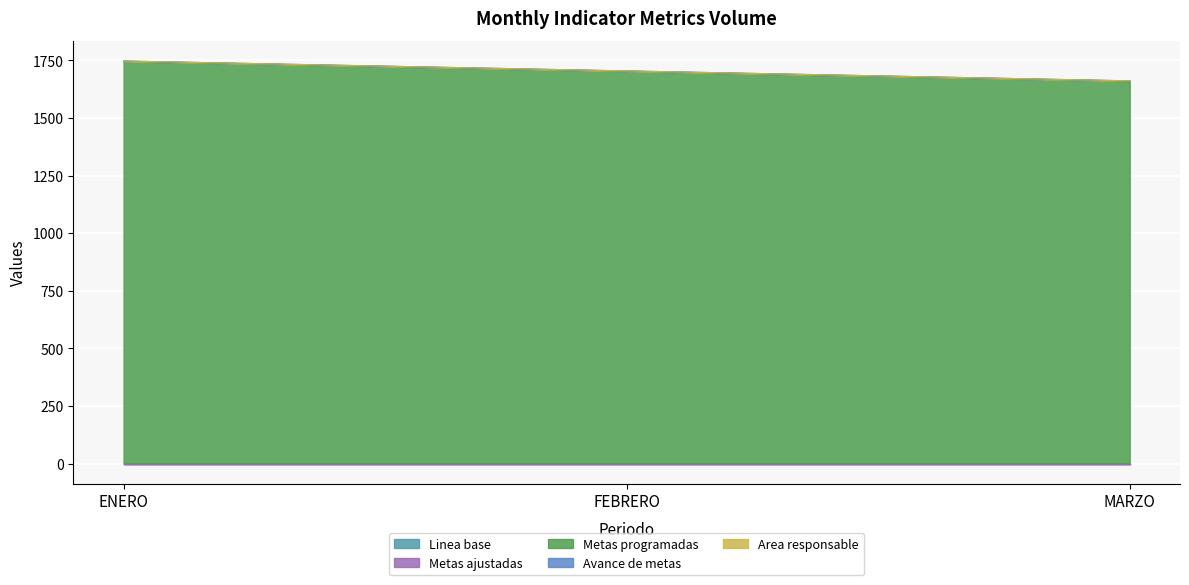

The Metas programadas series shows 1703.0 at FEBRERO. True or false?

True